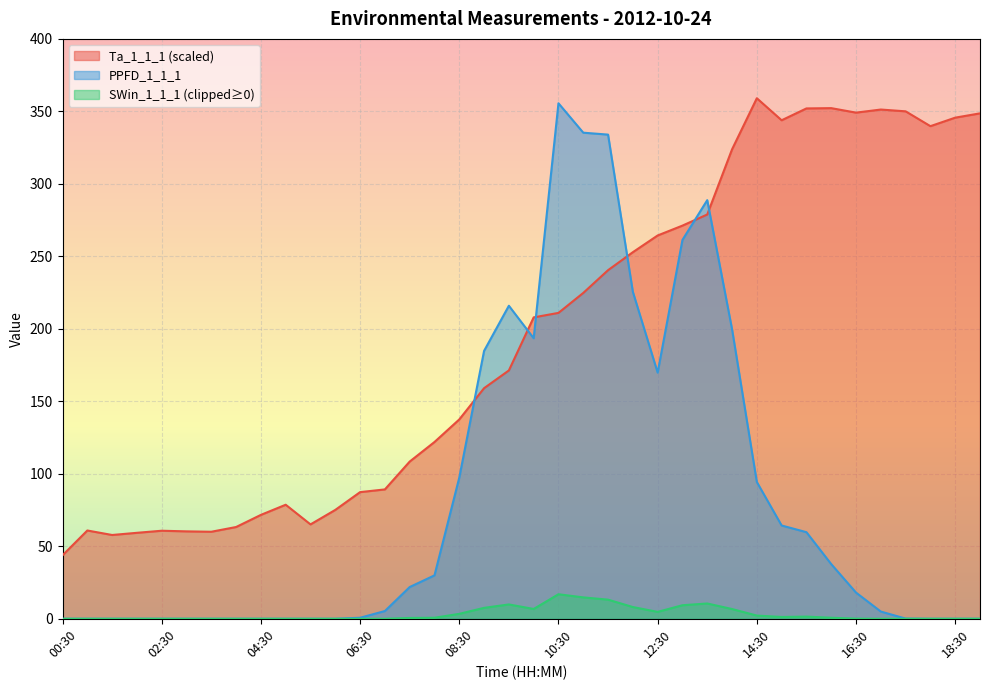

Which category has the lowest value in the Ta_1_1_1 series?

00:30